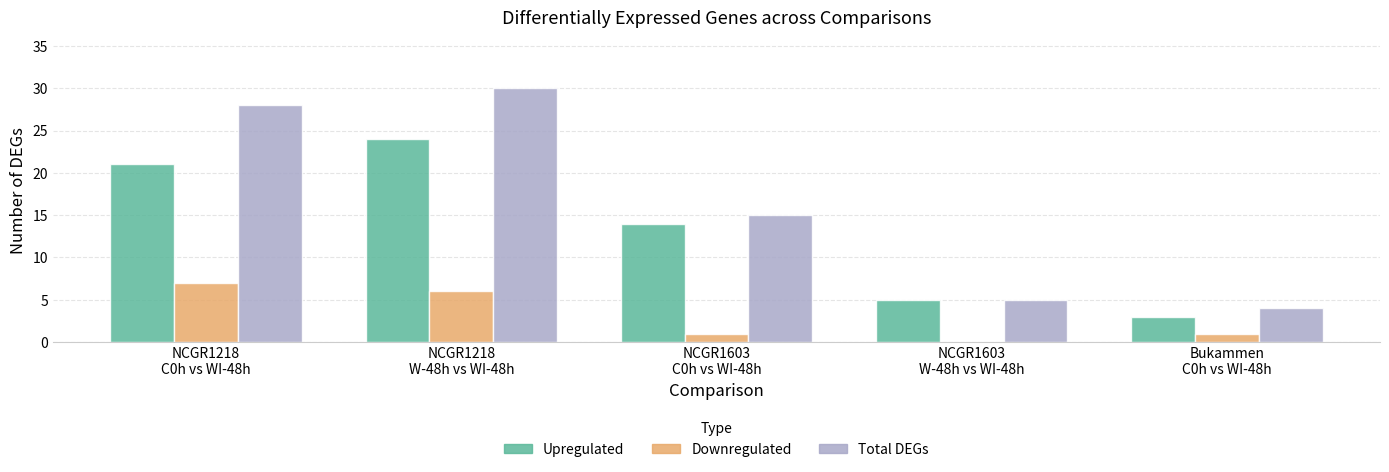

What is the maximum value shown in the chart?

30